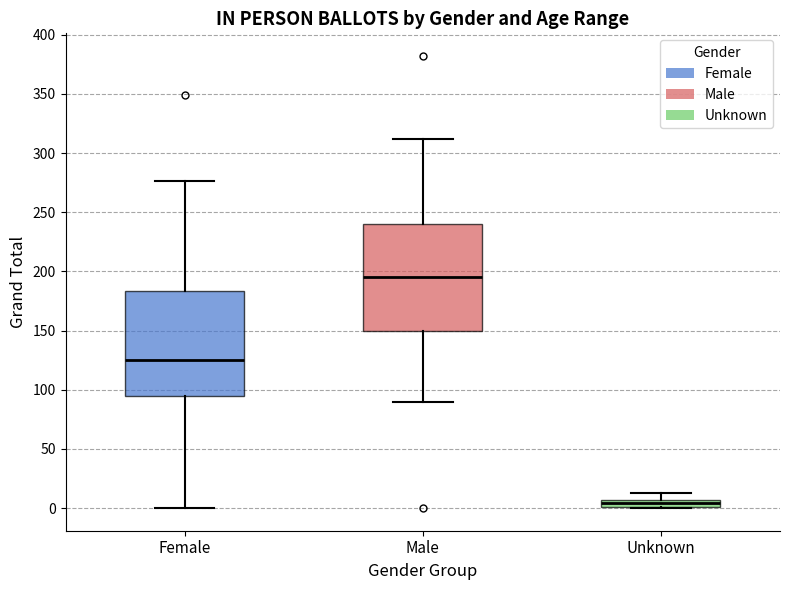

Which box's median line is the lowest?

Unknown